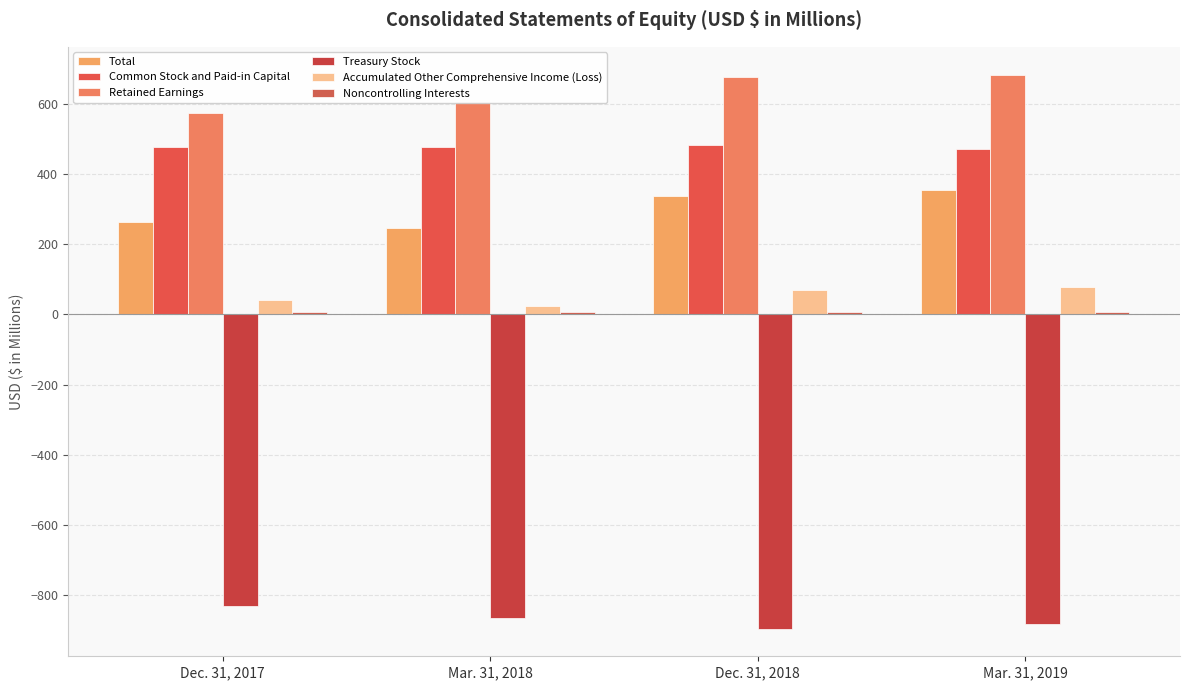

At which label is Treasury Stock closest to -863?

Mar. 31, 2018